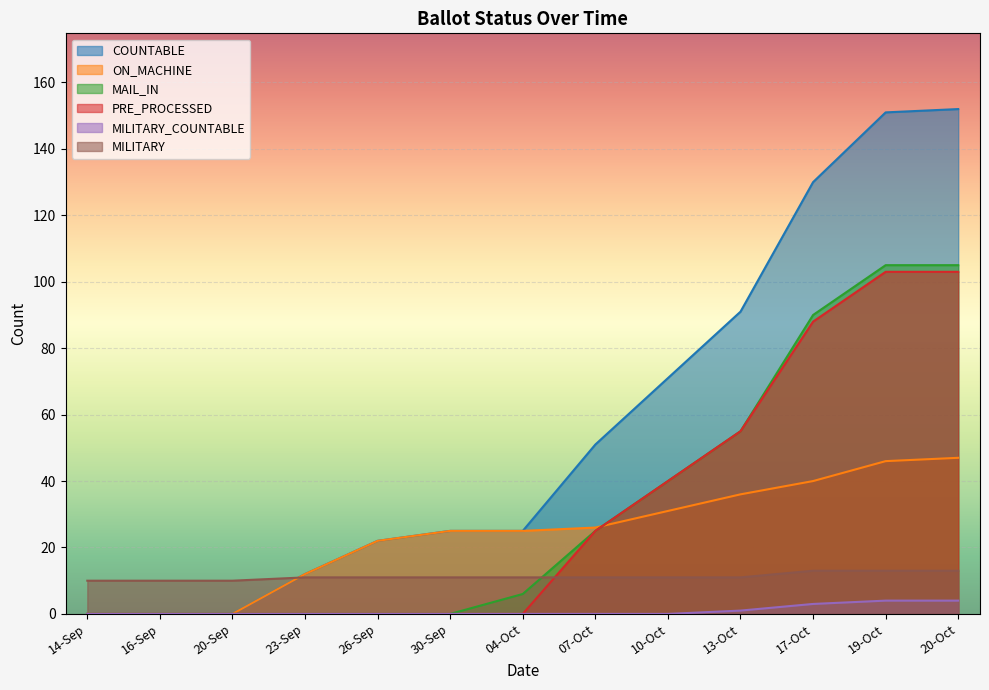

Rank the categories by COUNTABLE value from lowest to highest.

14-Sep, 16-Sep, 20-Sep, 23-Sep, 26-Sep, 30-Sep, 04-Oct, 07-Oct, 10-Oct, 13-Oct, 17-Oct, 19-Oct, 20-Oct